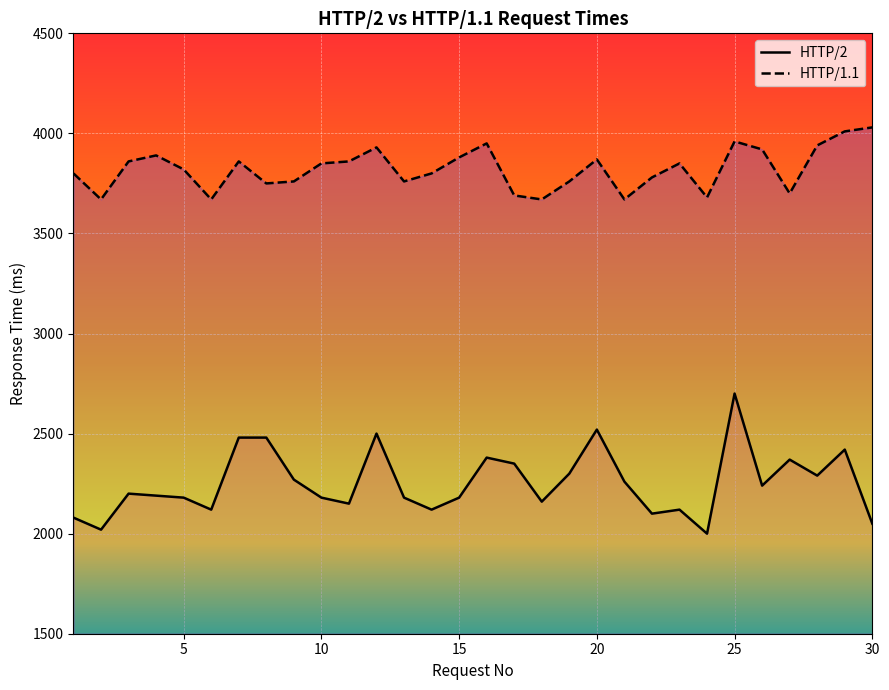

True or false: HTTP/1.1 and HTTP/2 cross at least once.

False